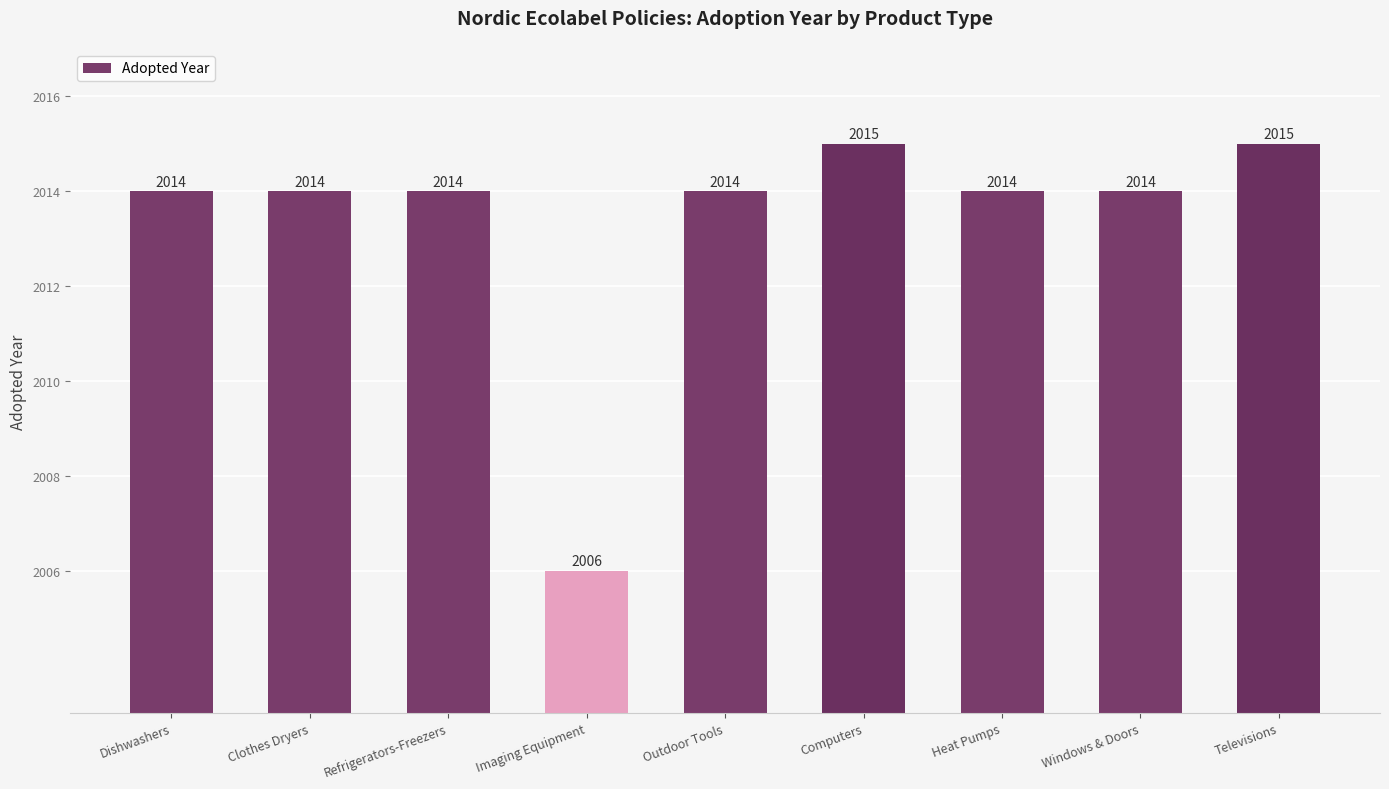

How many data points are less than 2014?

1